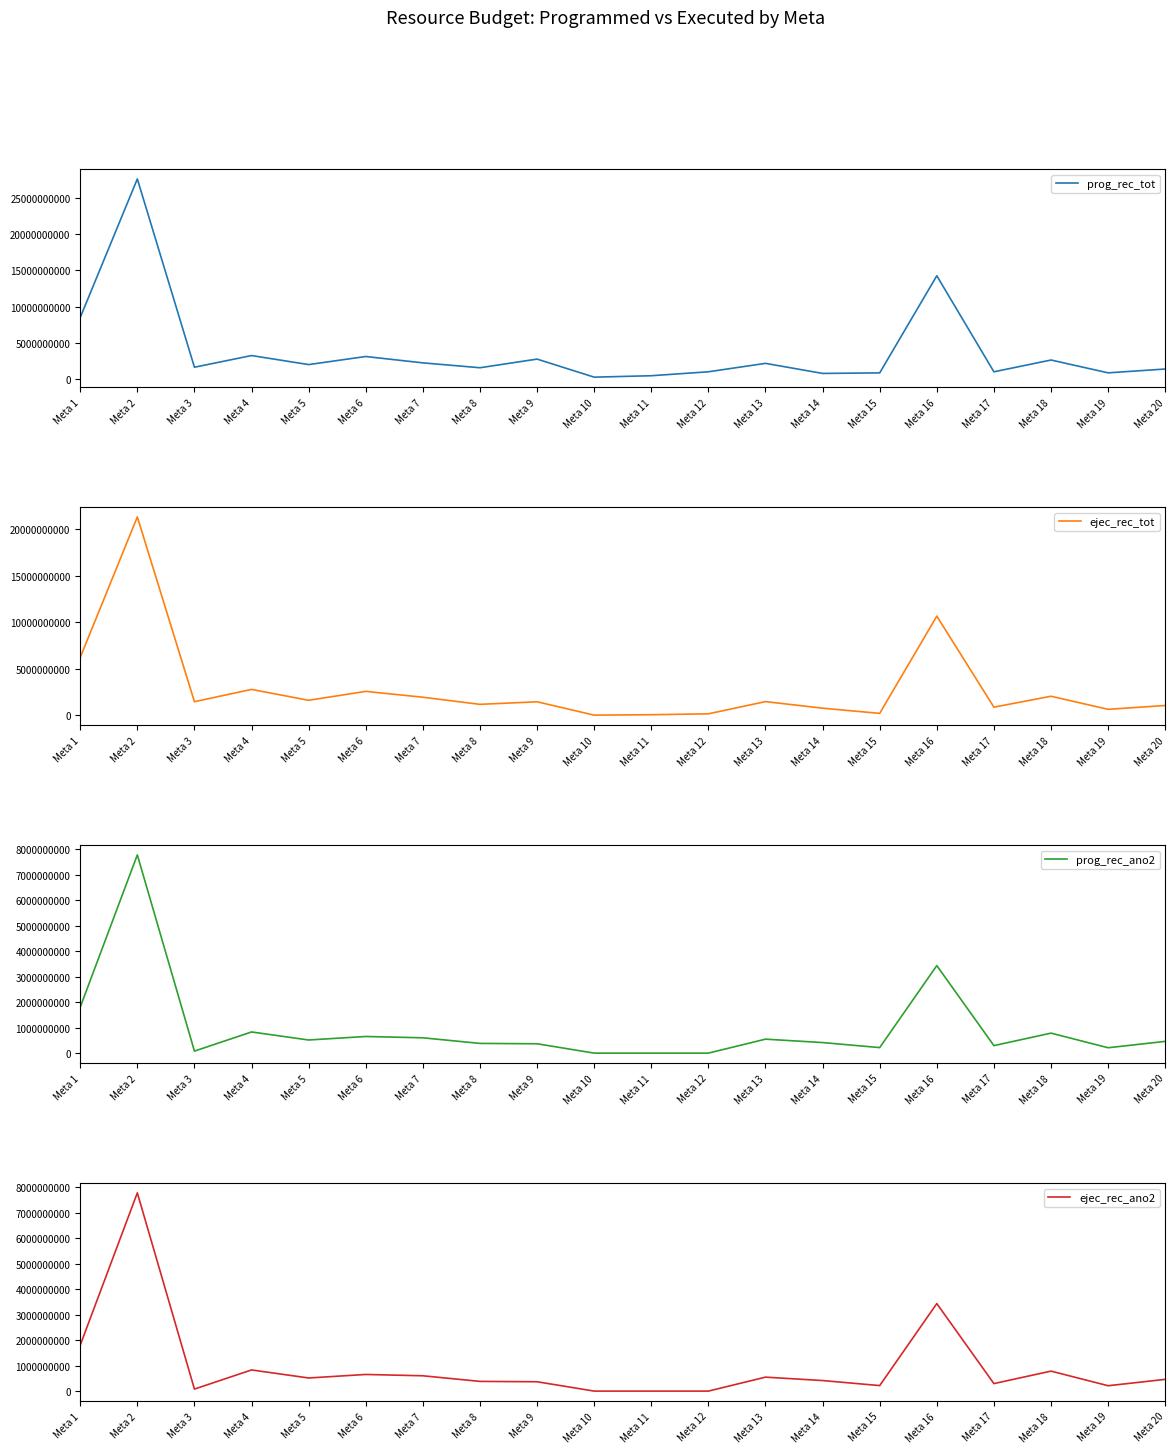

Where is the first local minimum for ejec_rec_ano2?

Meta 3